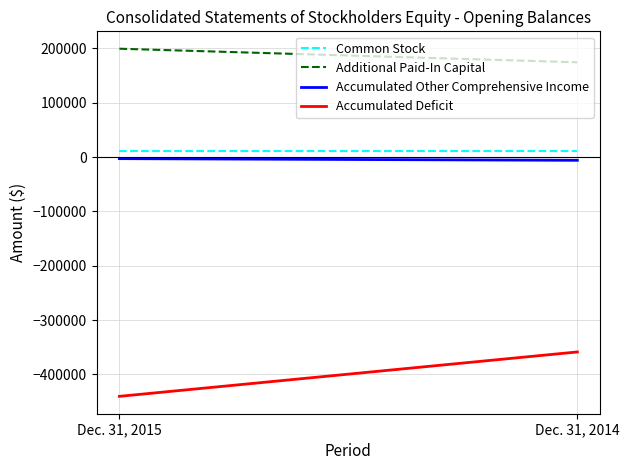

What is the value of the Accumulated Other Comprehensive Income point at the 2nd from the left?

-5814